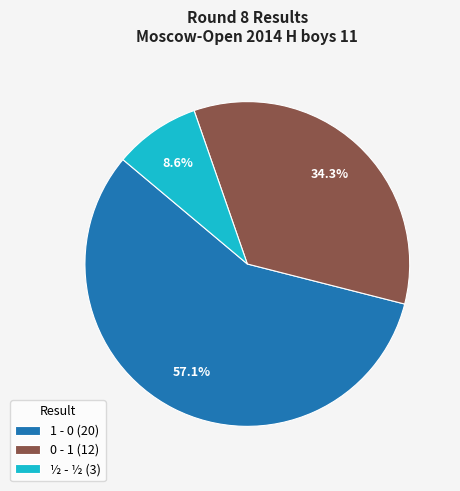

Is the sum of ½ - ½ and 1 - 0 greater than half?

Yes